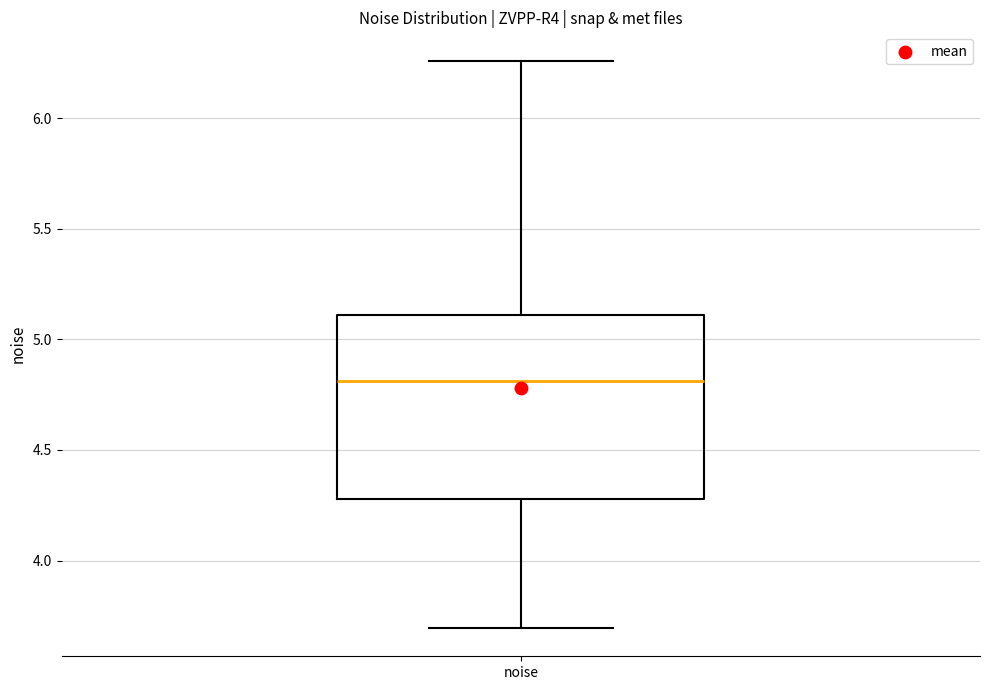

Transcribe this box plot: give where the median line is, the range the box spans, and where the two whiskers end, as read against the y-axis. The values are not printed on the chart, so give them approximately, as read against the axis.

median 4.80, box 4.30 to 5.10, whiskers 3.70 to 6.25